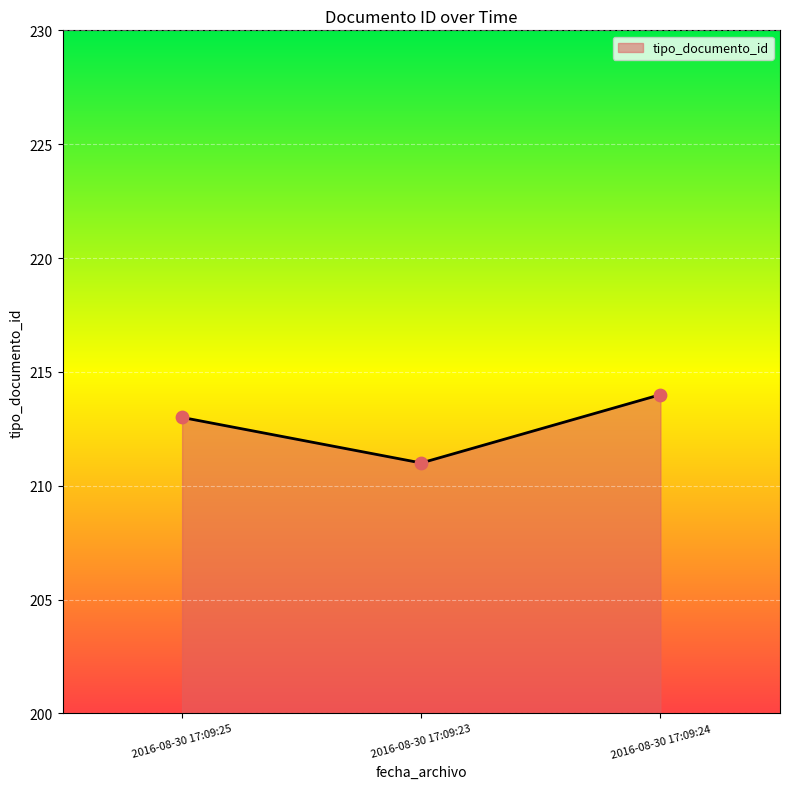

What is the ratio of the value at 2016-08-30 17:09:23 to the value at 2016-08-30 17:09:24?

1.0